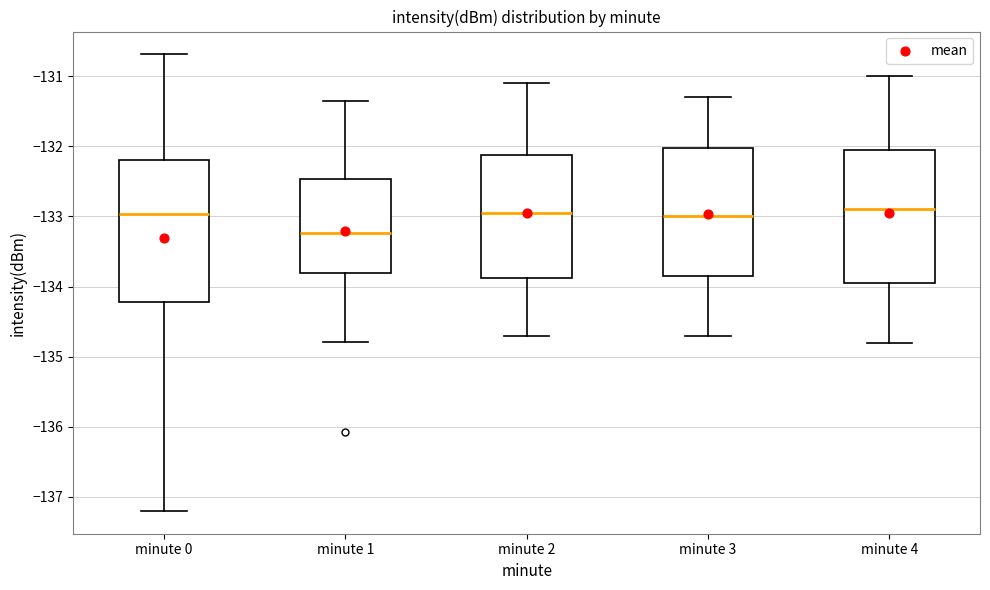

Reading left to right, transcribe this box plot: for each box, give where its median line is, the range the box spans, and where its two whiskers end, as read against the y-axis. The values are not printed on the chart, so give them approximately, as read against the axis.

minute 0: median -133.0, box -134.2 to -132.2, whiskers -137.2 to -130.7
minute 1: median -133.2, box -133.8 to -132.5, whiskers -134.8 to -131.4
minute 2: median -132.9, box -133.9 to -132.1, whiskers -134.7 to -131.1
minute 3: median -133.0, box -133.8 to -132.0, whiskers -134.7 to -131.3
minute 4: median -132.9, box -133.9 to -132.0, whiskers -134.8 to -131.0